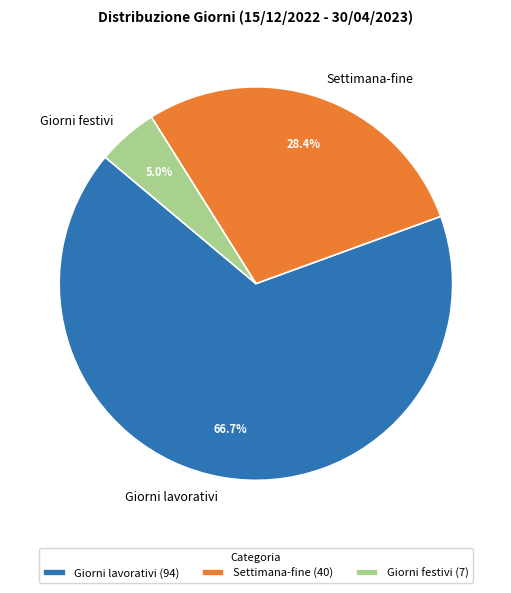

Is it true that Settimana-fine is 28% of the pie?

True